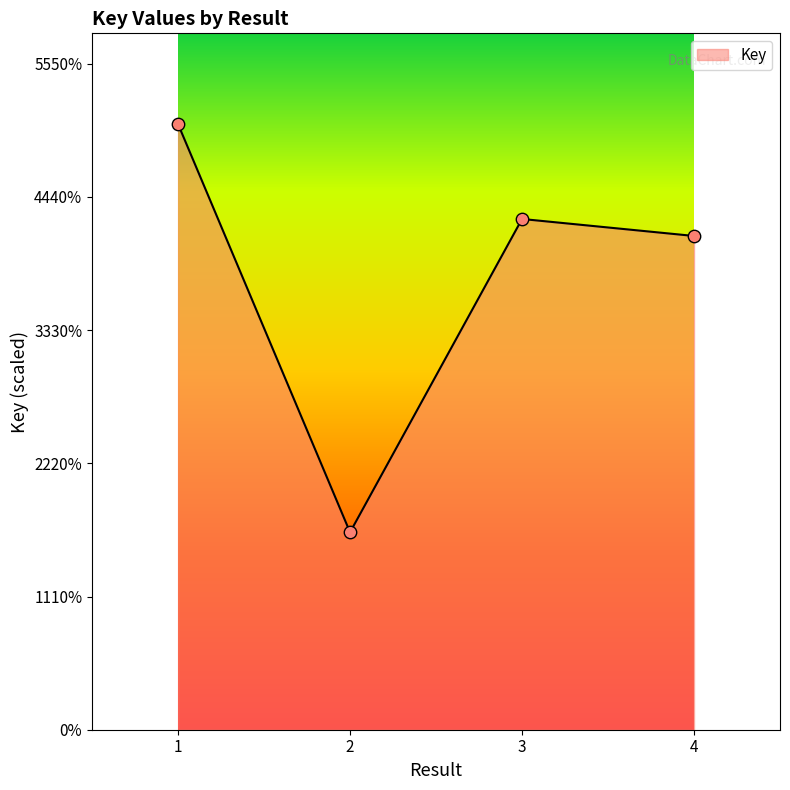

Which has a higher value, 2 or 1?

1